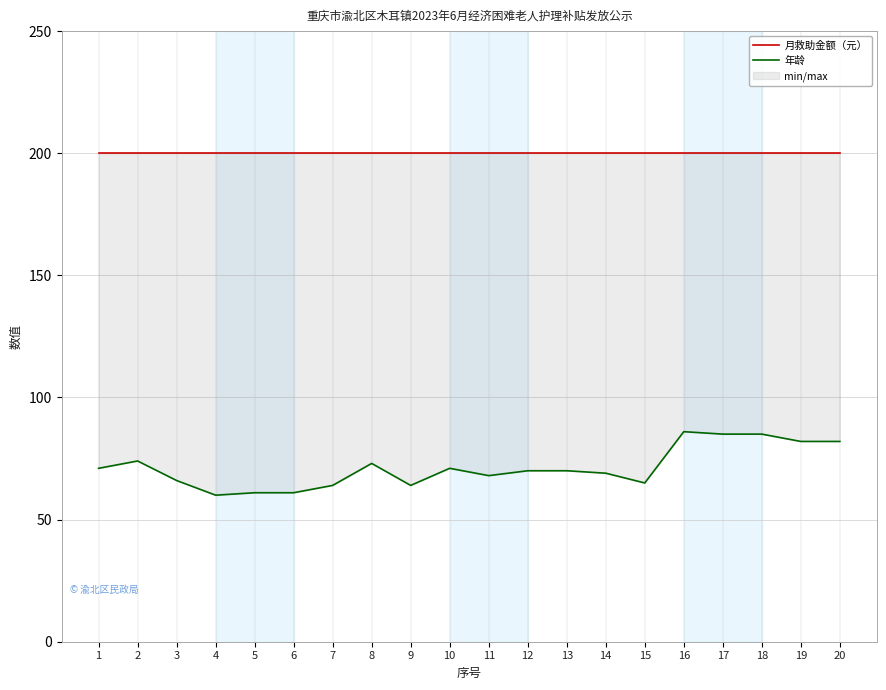

Reading left to right, what are all the values shown in this chart?

月救助金额（元）: 200	200	200	200	200	200	200	200	200	200	200	200	200	200	200	200	200	200	200	200
年龄: 71	74	66	60	61	61	64	73	64	71	68	70	70	69	65	86	85	85	82	82